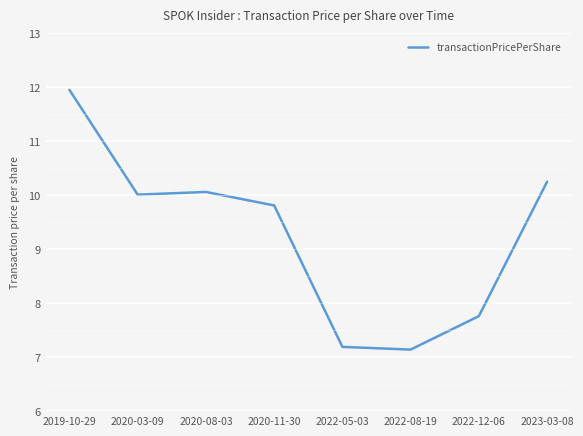

What is the ratio of the value at 2023-03-08 to the value at 2022-05-03?

1.4